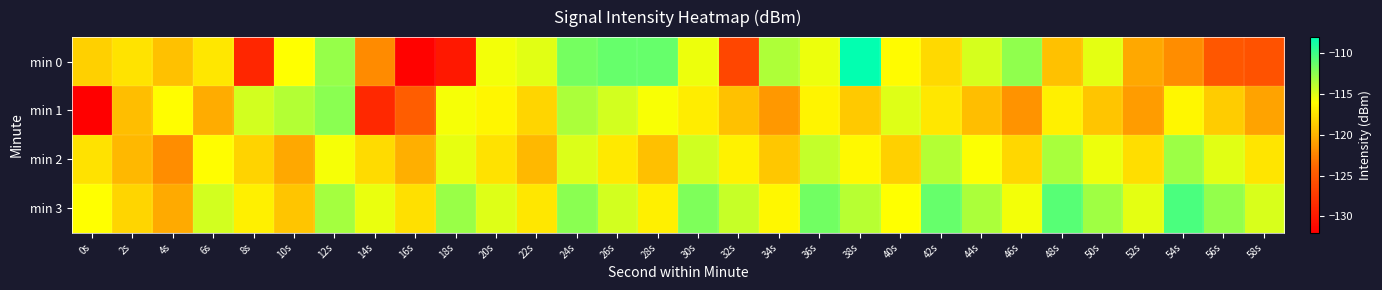

What is the greatest value displayed?

-108.1